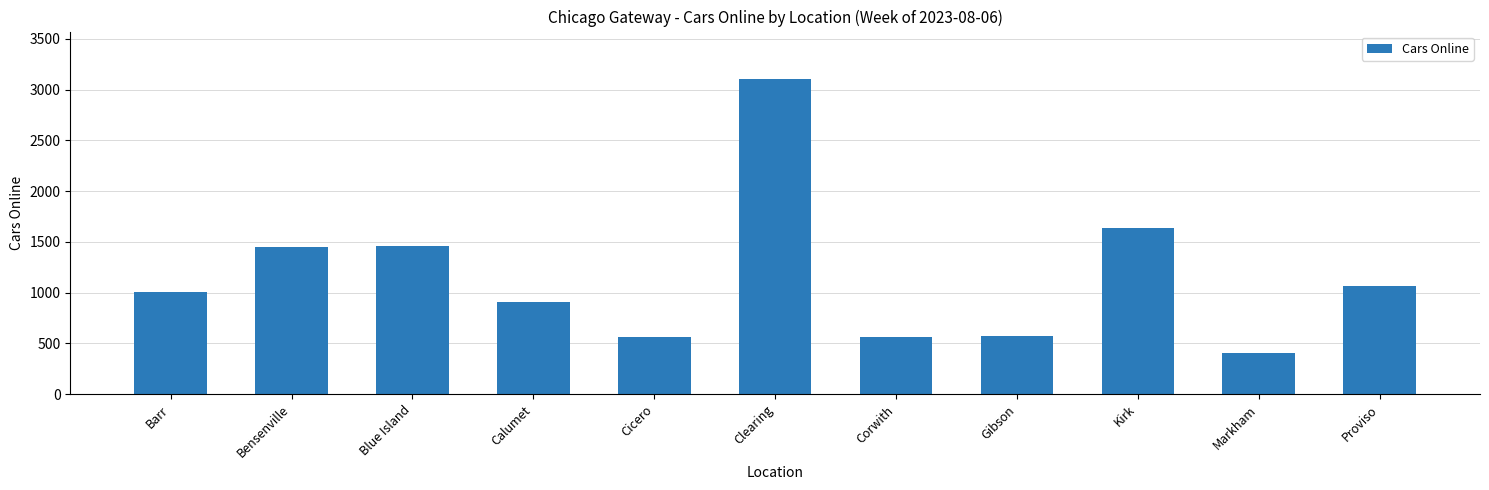

What value does the data have at Markham, to the nearest 50?

400